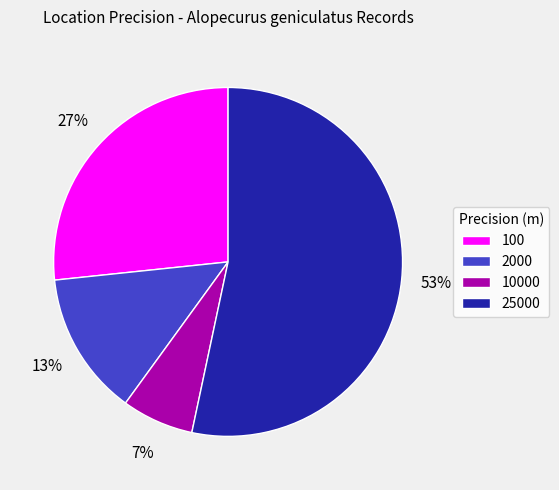

To the nearest percent, what portion does 100 represent?

27%